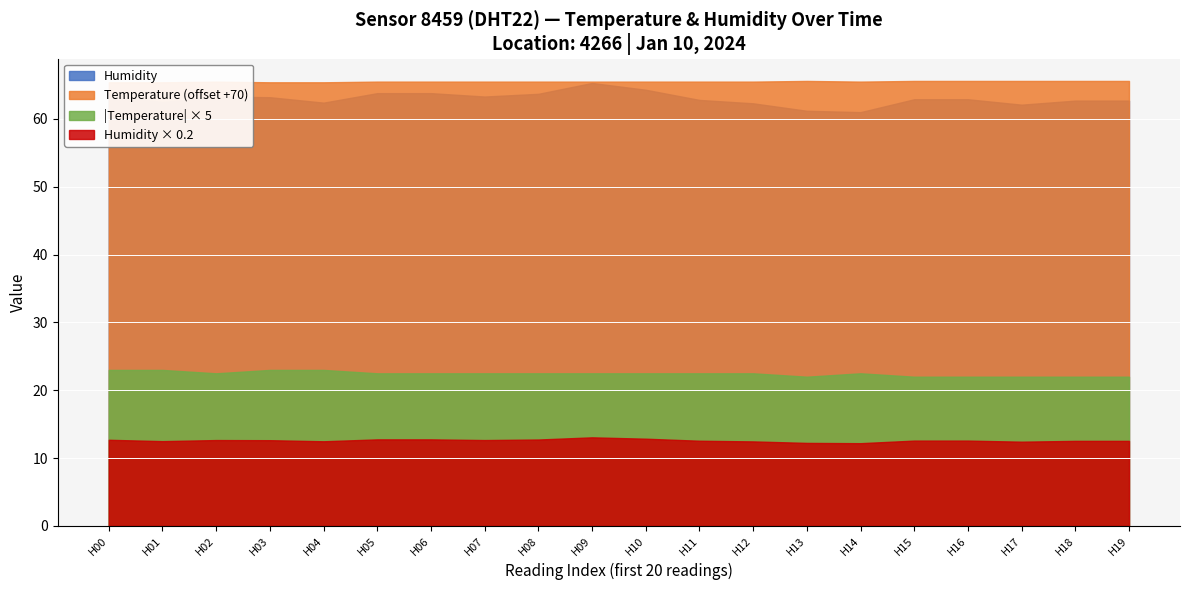

The value of Humidity at 03:00 is 61.5. True or false?

True